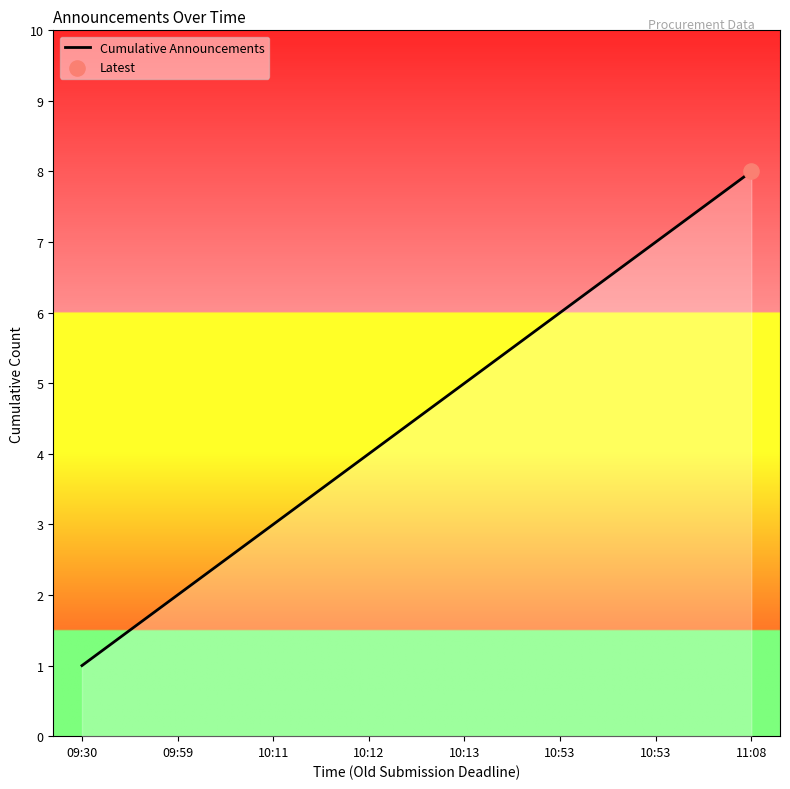

What is the change in value from 09:30 to 10:11?

+2